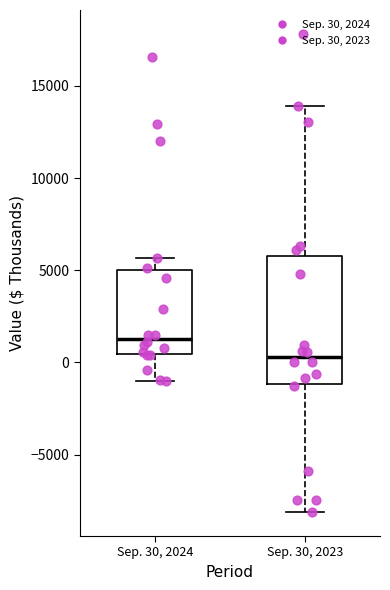

Comparing the boxes themselves (not the whiskers), which one is the tallest?

Sep. 30, 2023